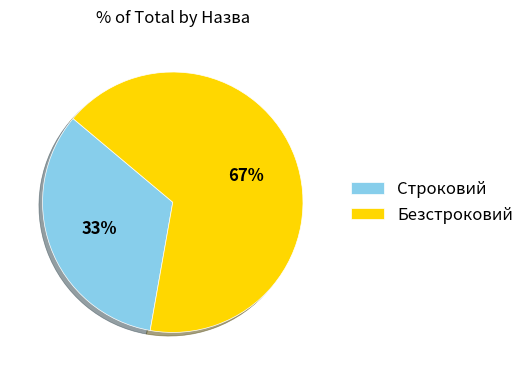

Rank the categories by value from highest to lowest.

Безстроковий, Строковий